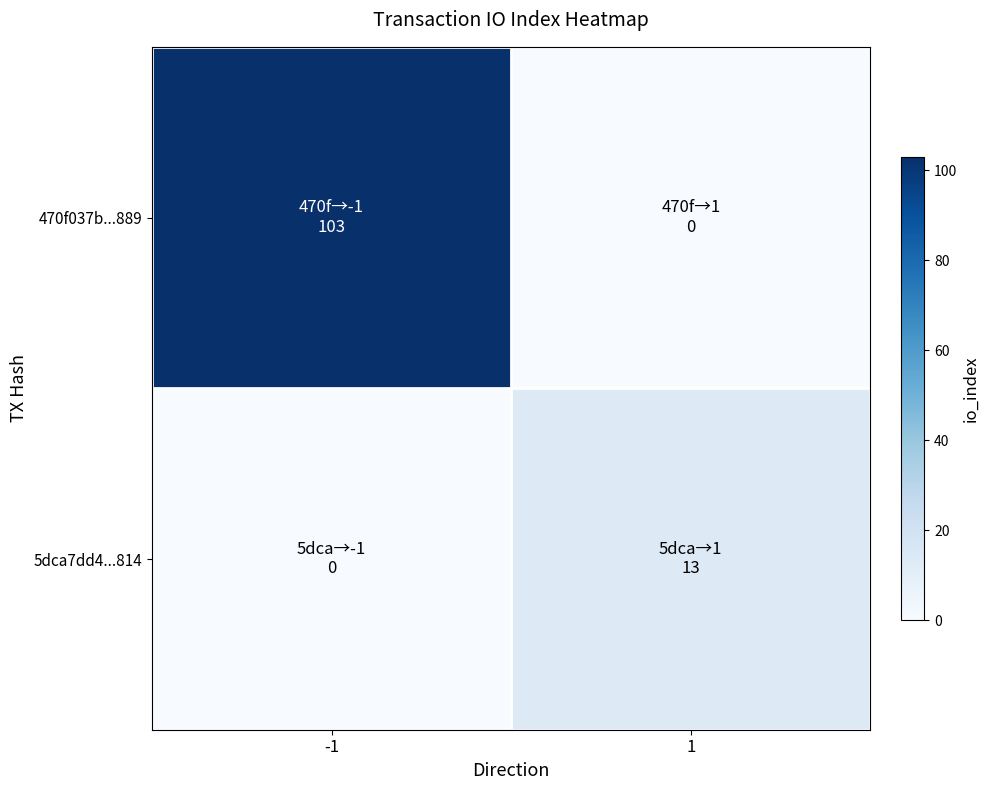

Count the number of data series in this chart.

2